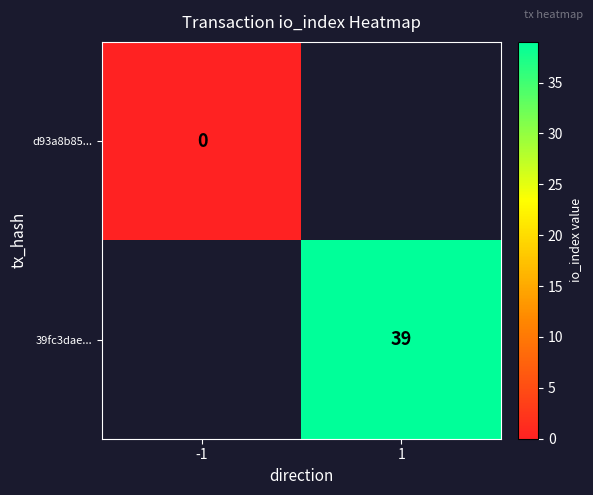

Is it true that 39fc3dae... equals 39 at 1?

True